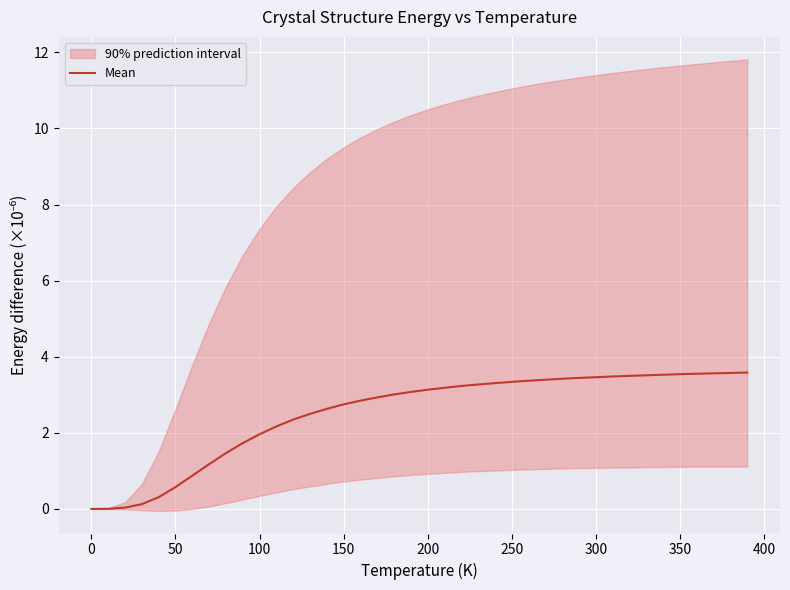

What is the maximum value shown in the chart?

3.6